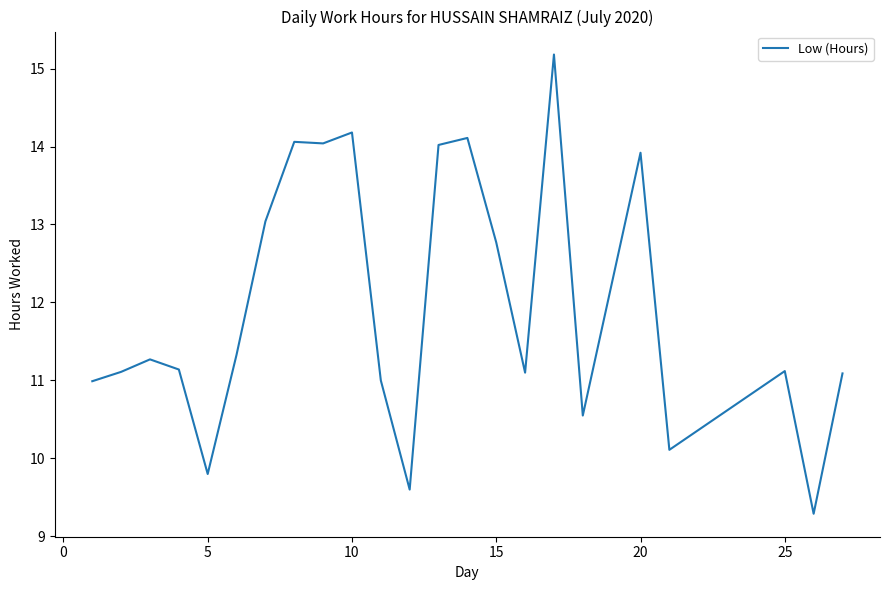

What is the maximum value shown in the chart?

15.2